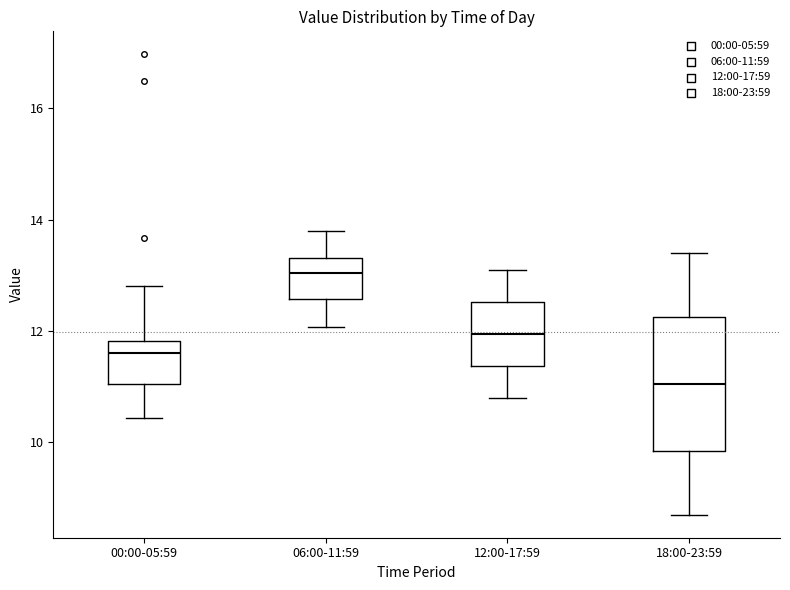

Reading left to right, read every box against the y-axis: the position of its median line, the range the box covers, and the ends of its whiskers. The values are not printed on the chart, so give them approximately, as read against the axis.

00:00-05:59: median 11.6, box 11.0 to 11.8, whiskers 10.4 to 12.8
06:00-11:59: median 13.0, box 12.6 to 13.4, whiskers 12.0 to 13.8
12:00-17:59: median 12.0, box 11.4 to 12.6, whiskers 10.8 to 13.2
18:00-23:59: median 11.0, box 9.8 to 12.2, whiskers 8.8 to 13.4